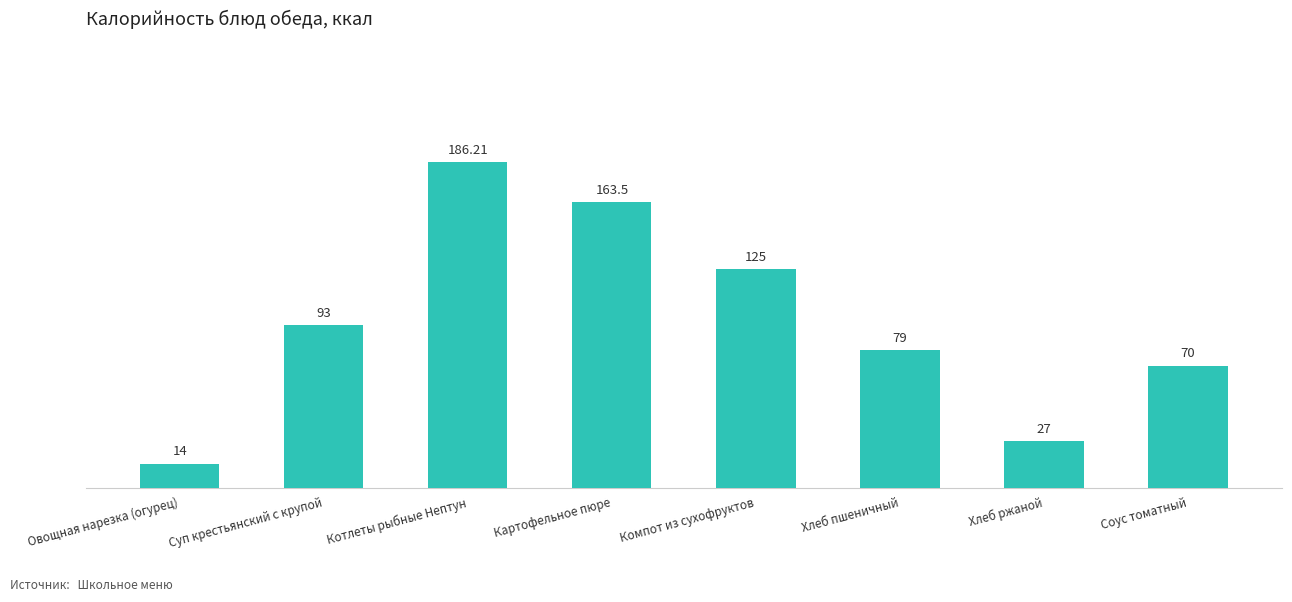

Are the bars grouped side by side (vs. stacked)?

No